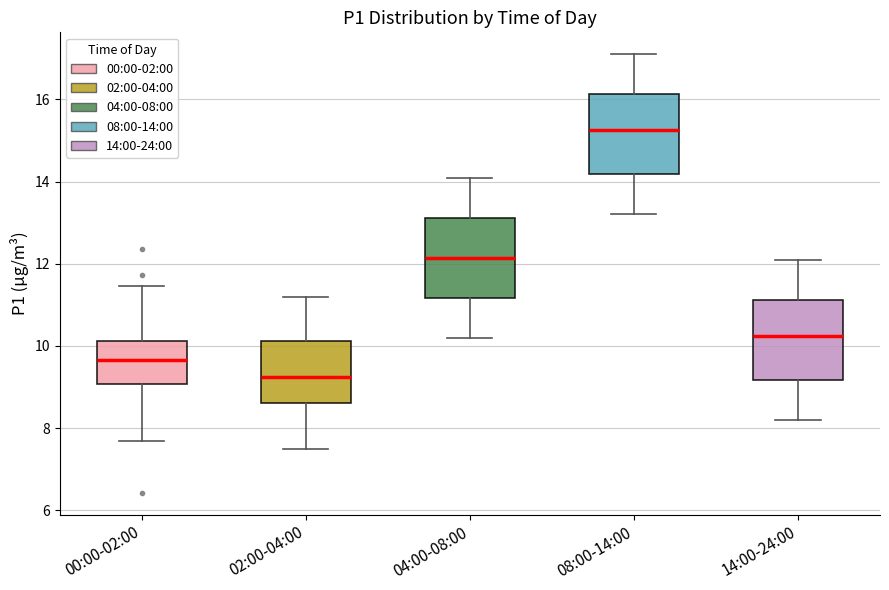

Which box has the highest median line?

08:00-14:00